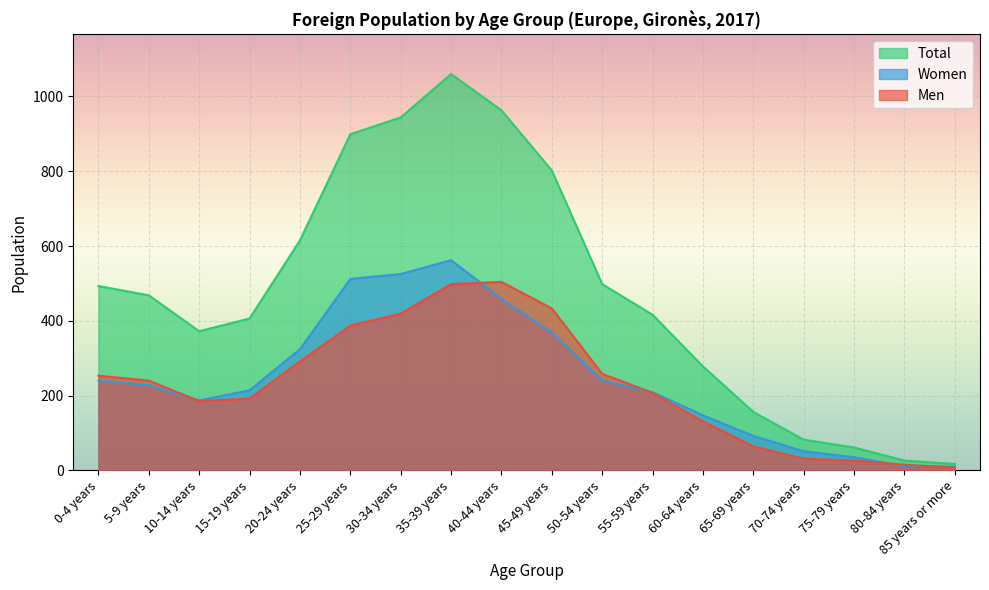

What value does the Men series have at 45-49 years, to the nearest 5?

435